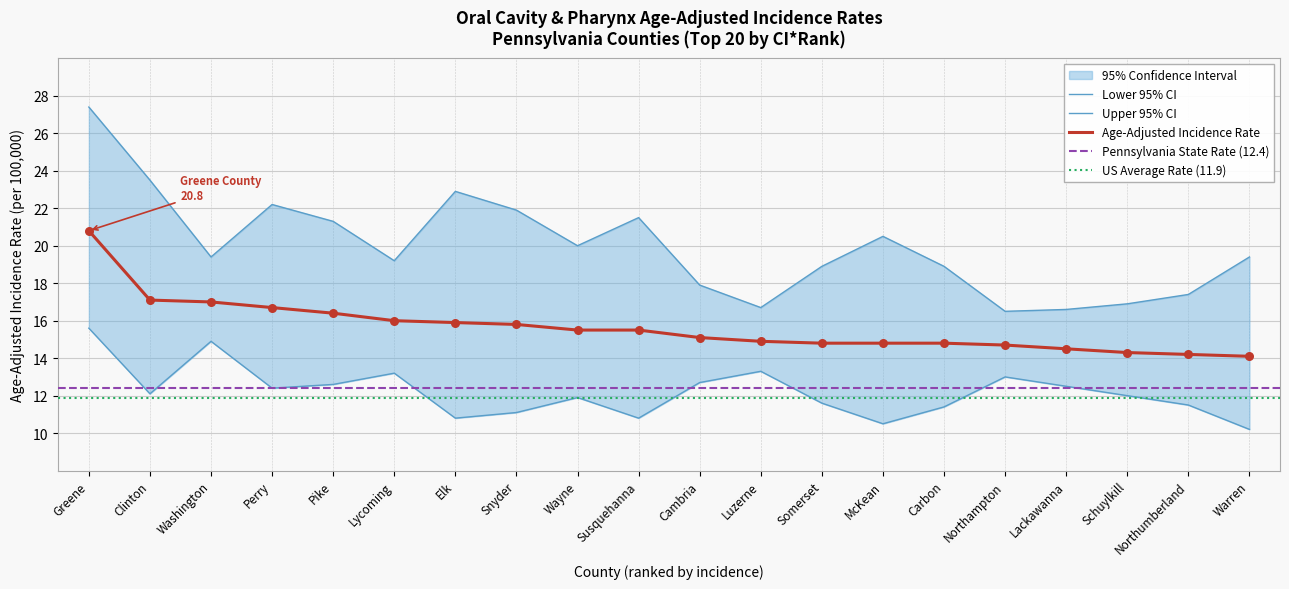

Which series reaches the minimum Y coordinate?

Lower 95% CI